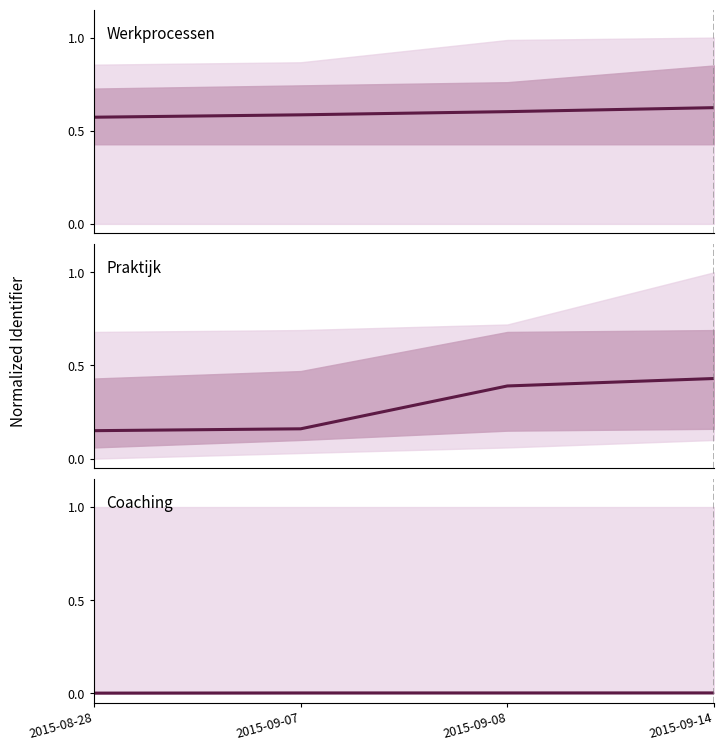

Which label corresponds to the smallest value in the chart?

2015-08-28